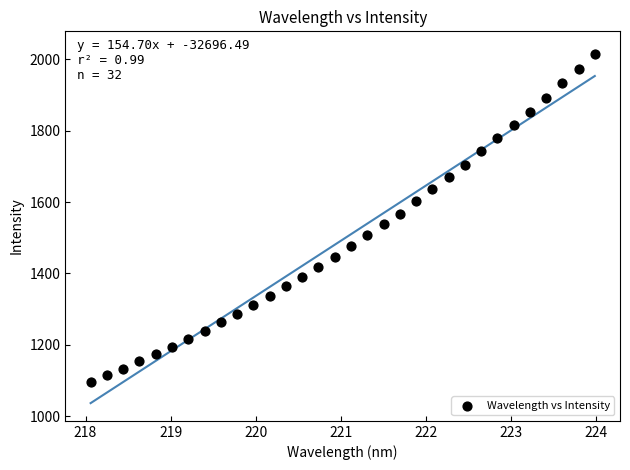

What is the range of Y values (max minus min)?

918.4